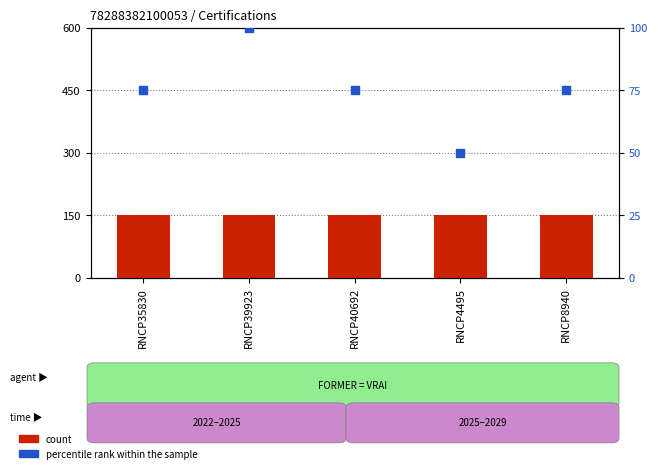

Which series has the largest total across all categories?

count